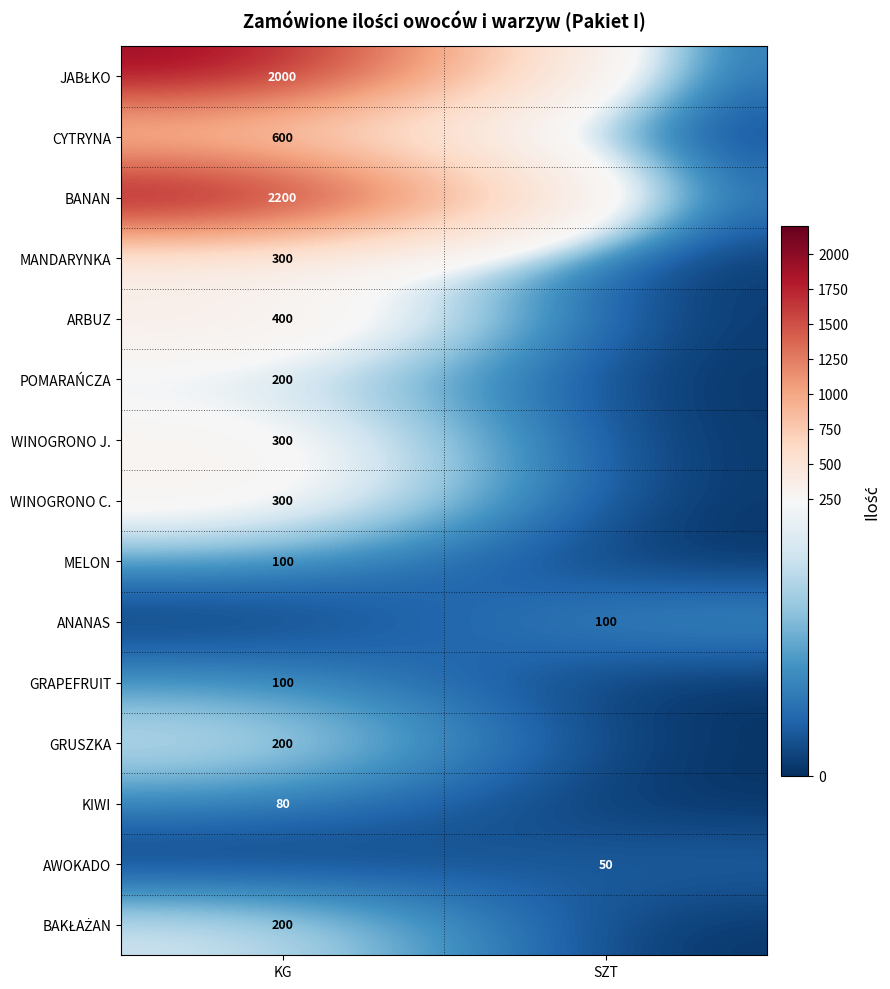

Is the value of CYTRYNA at KG greater than the value of POMARAŃCZA at KG?

Yes